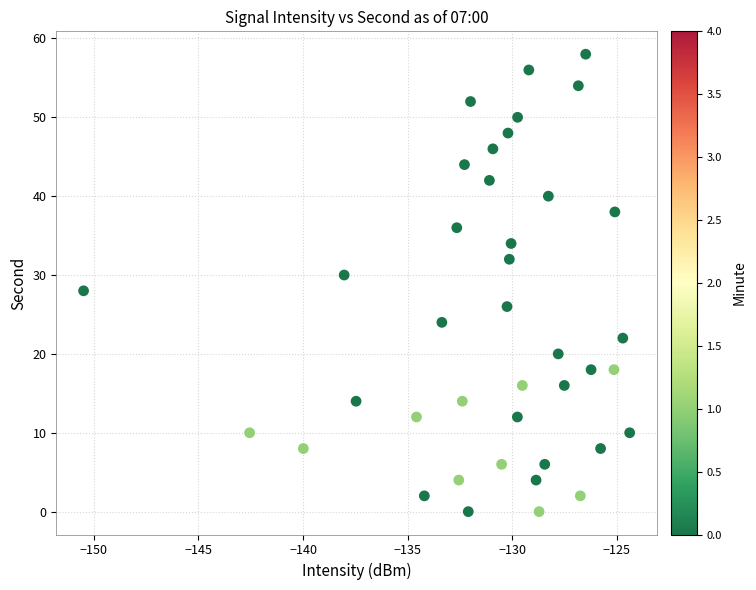

What is the range of Y values (max minus min)?

58